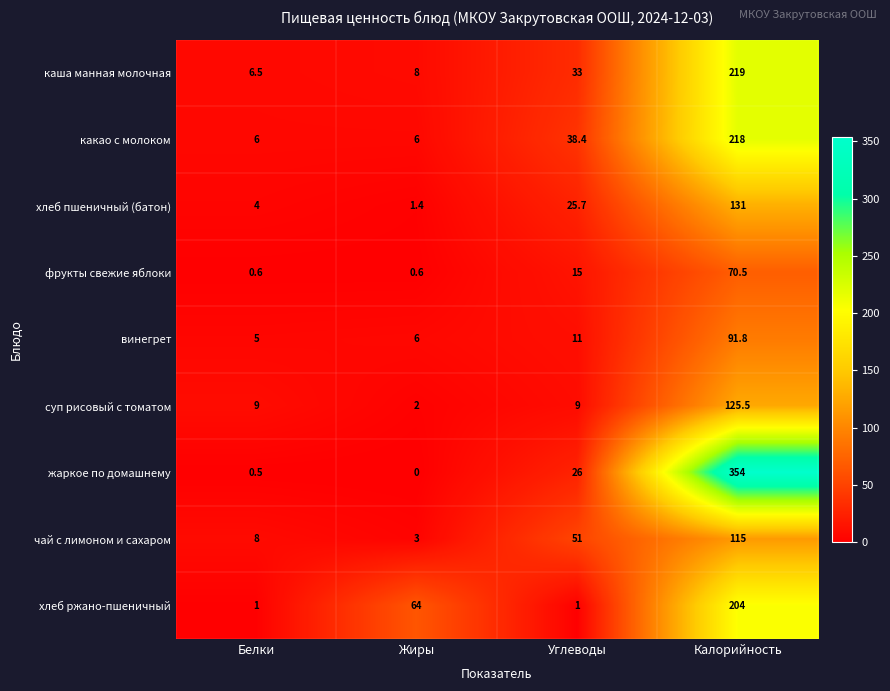

Which series has the largest range (max minus min)?

жаркое по домашнему